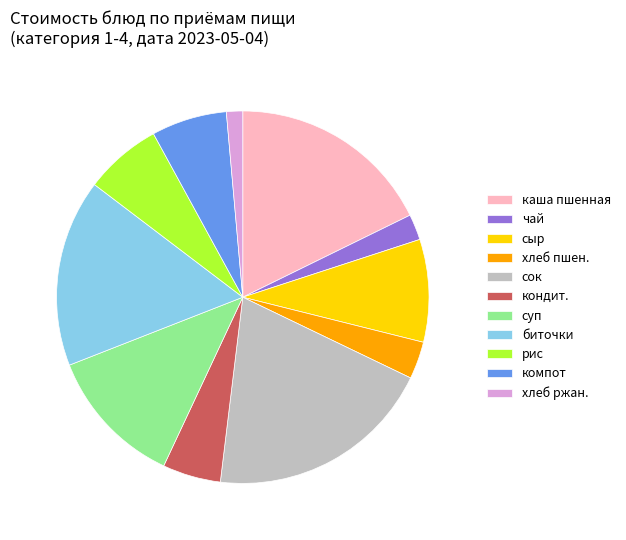

Does биточки account for over 50% of the chart?

No